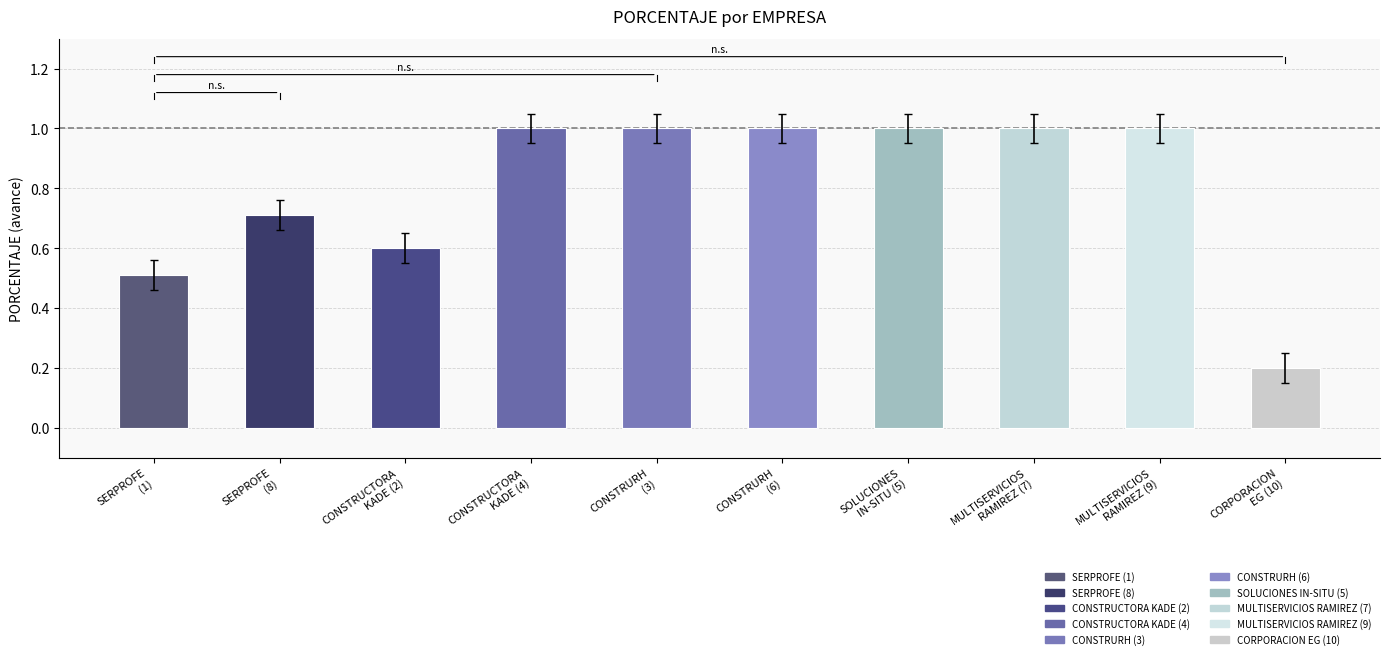

Rank the categories by value from lowest to highest.

CORPORACION
EG (10), SERPROFE
(1), CONSTRUCTORA
KADE (2), SERPROFE
(8), CONSTRUCTORA
KADE (4), CONSTRURH
(3), CONSTRURH
(6), SOLUCIONES
IN-SITU (5), MULTISERVICIOS
RAMIREZ (7), MULTISERVICIOS
RAMIREZ (9)